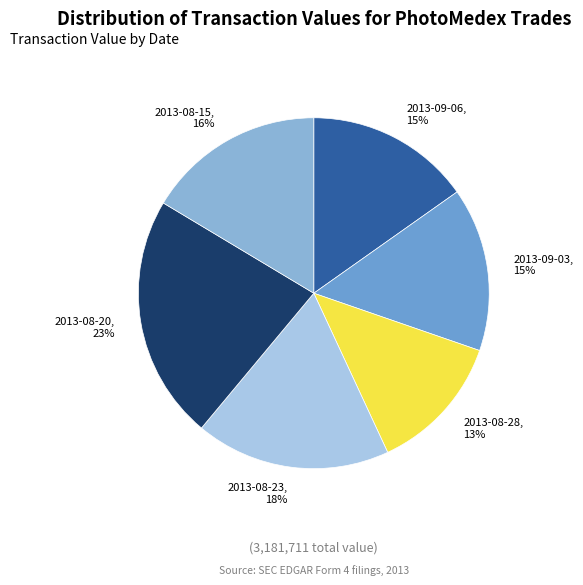

To the nearest percent, what percentage of the pie is 2013-08-15?

16%